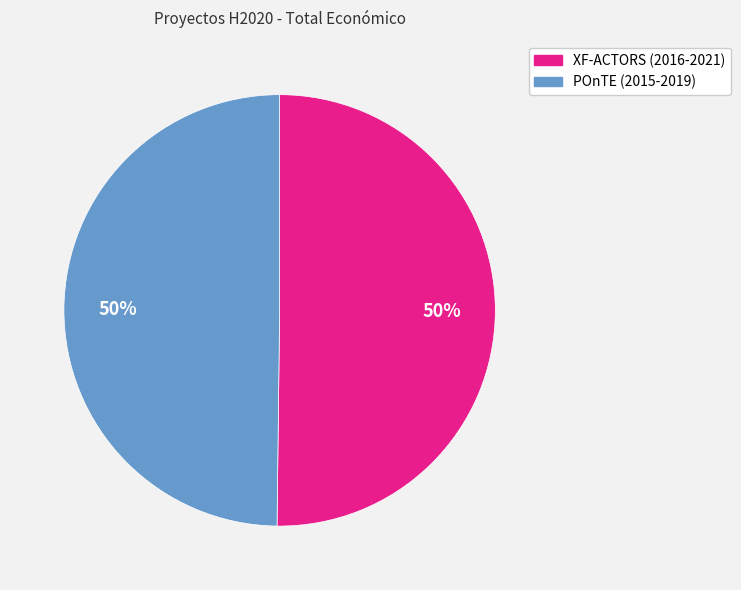

Approximately how many times larger is the value at XF-ACTORS (2016-2021) compared to POnTE (2015-2019)?

1.0